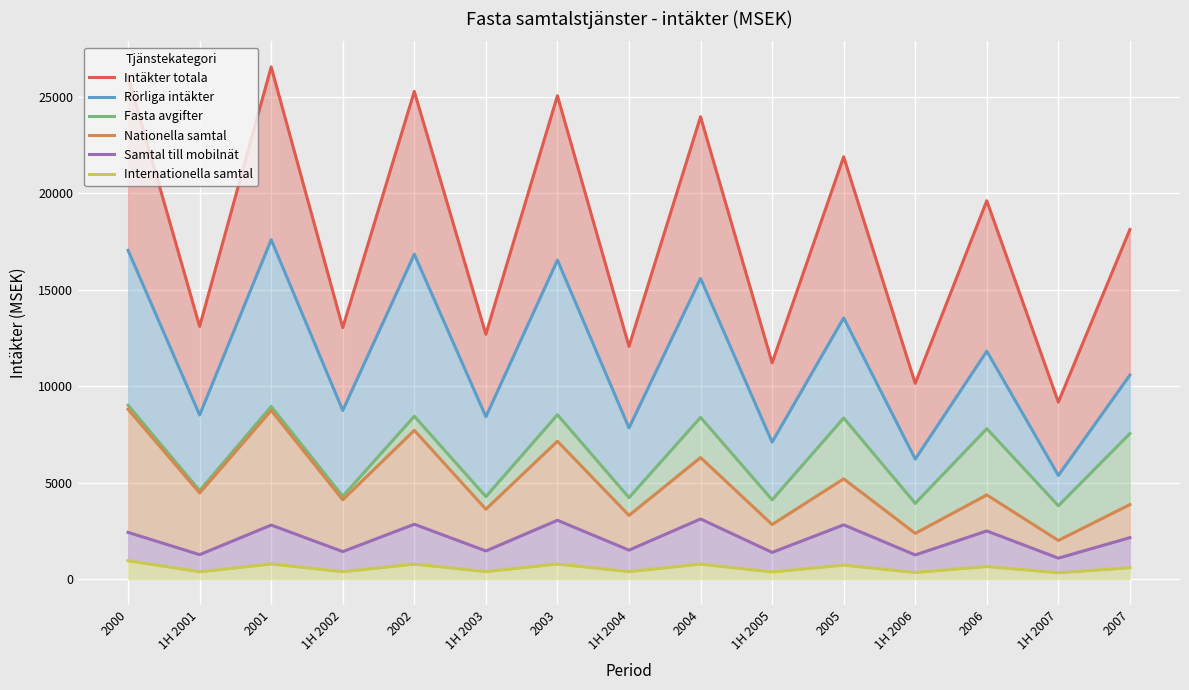

In Intäkter totala, how many points are lower than both neighbors (excluding endpoints)?

7